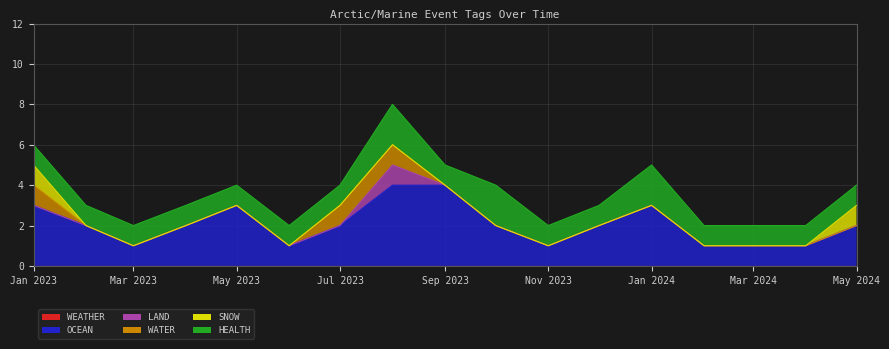

How many lines are shown in the chart?

6